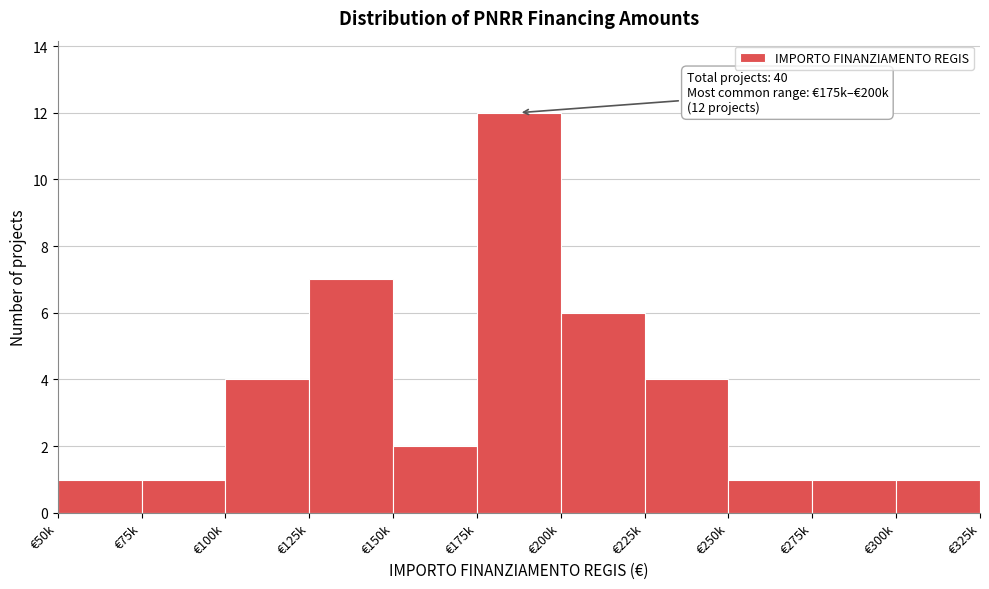

Reading left to right, list all the values displayed in this chart.

1	1	4	7	2	12	6	4	1	1	1